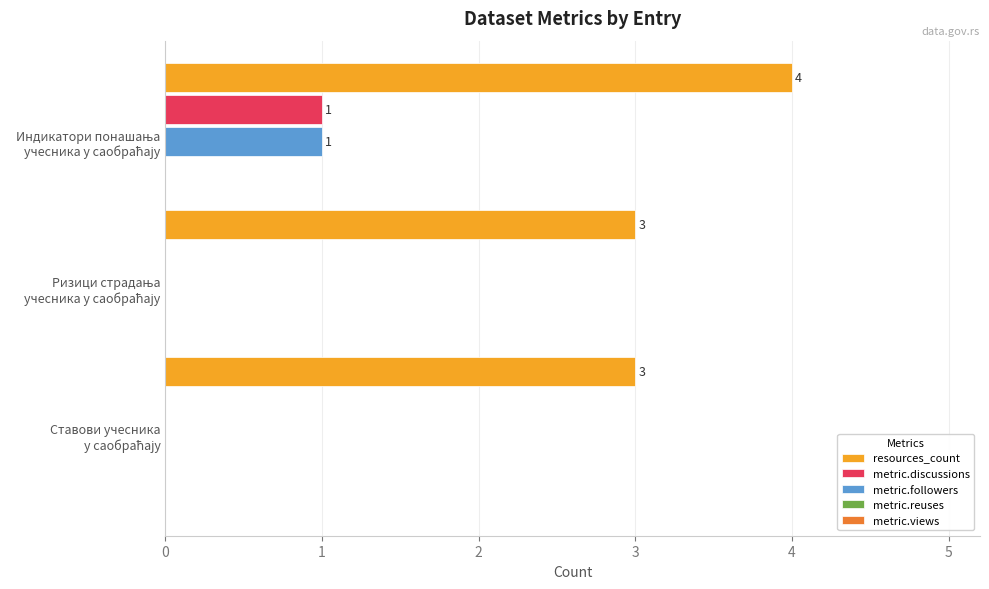

What is the greatest value displayed?

4